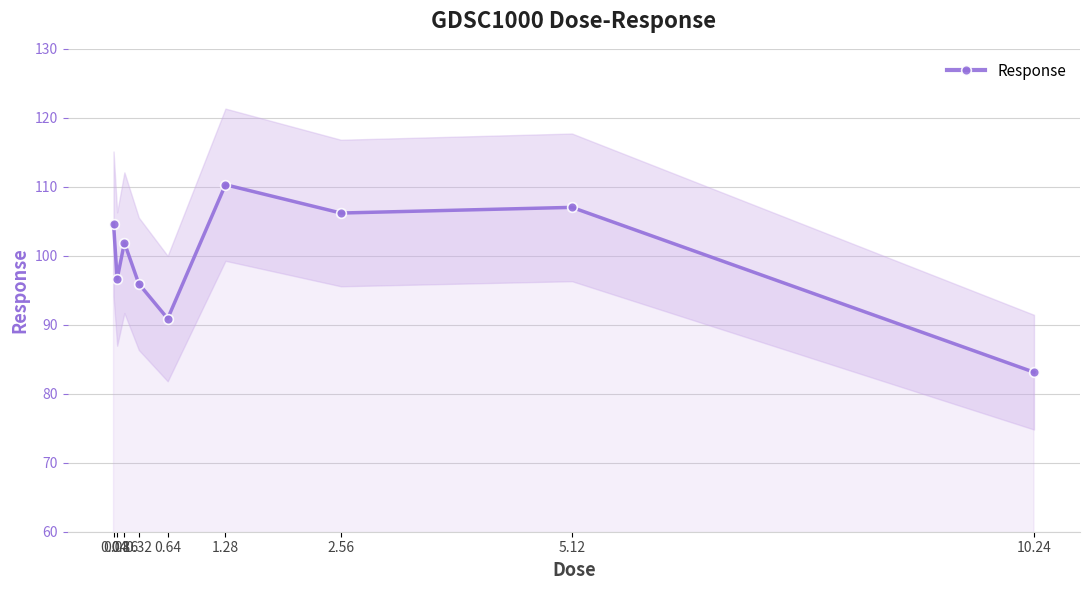

What is the value of the 3rd point from the left?

101.9